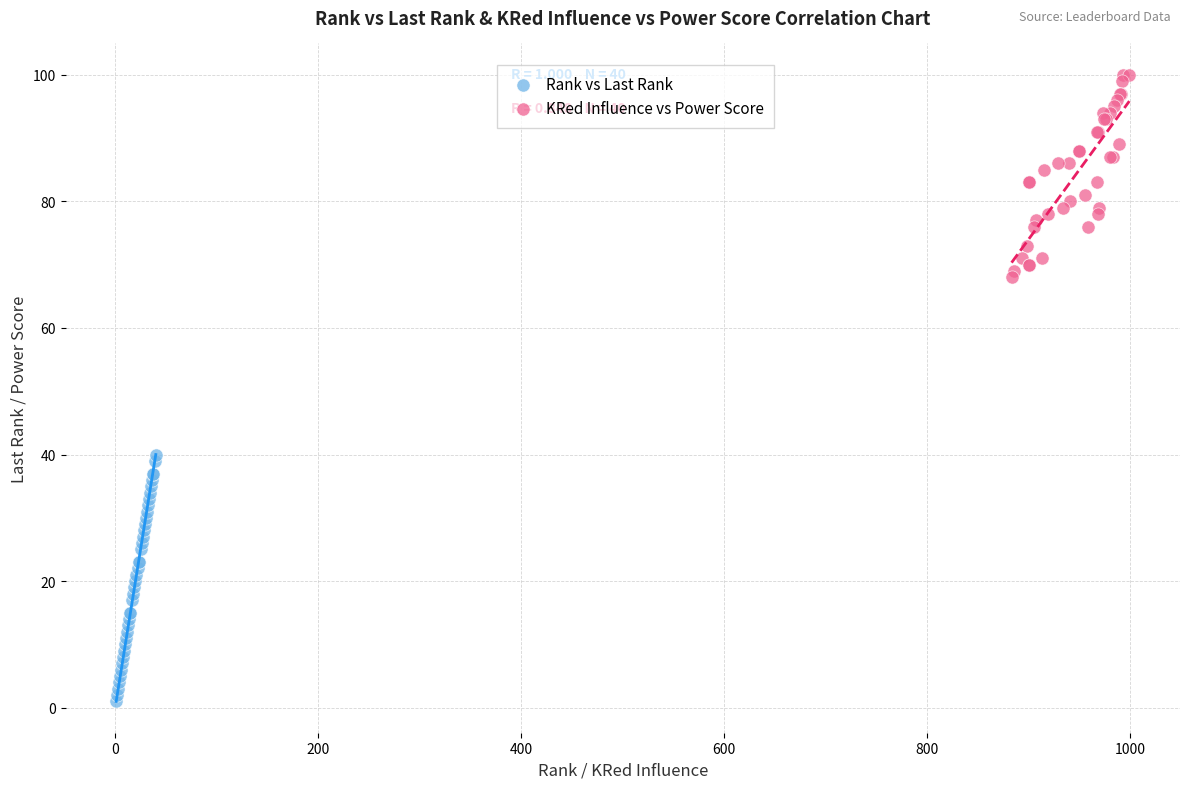

Which series contains the lowest Y value?

Rank vs Last Rank